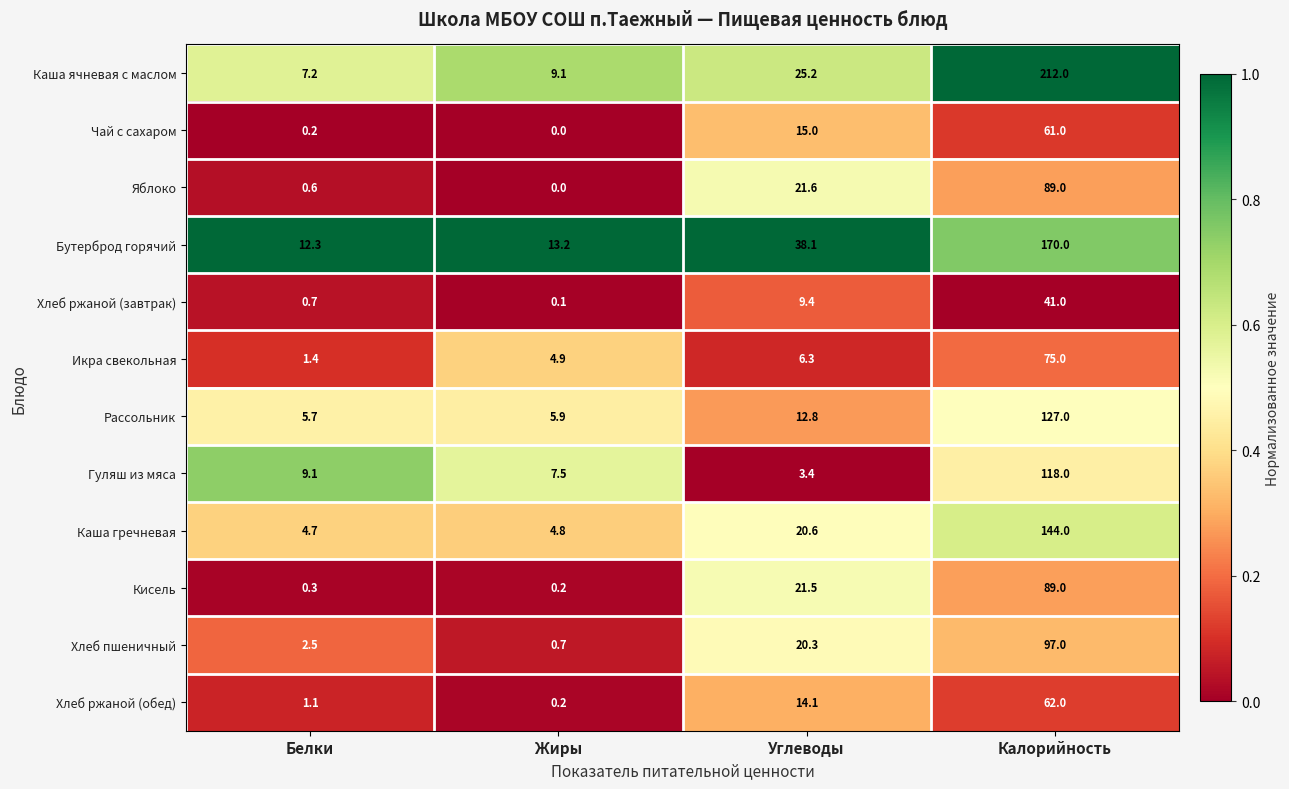

What is the approximate value of Гуляш из мяса at Белки?

9.1